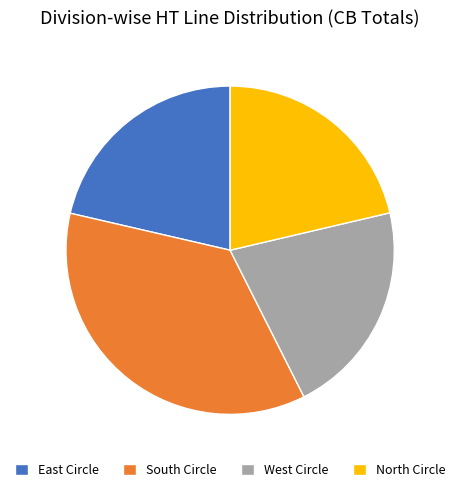

Is the sum of South Circle and North Circle greater than half?

Yes